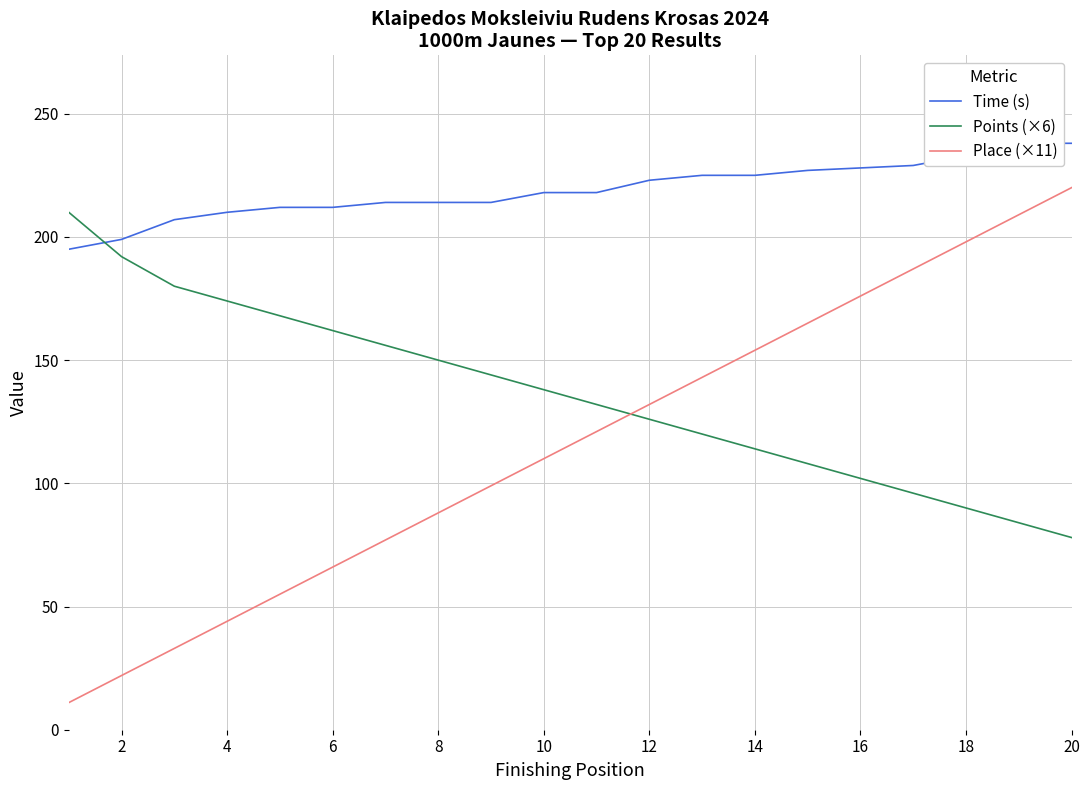

List the series in order of their peak value, highest first.

Time (s), Place (×11), Points (×6)